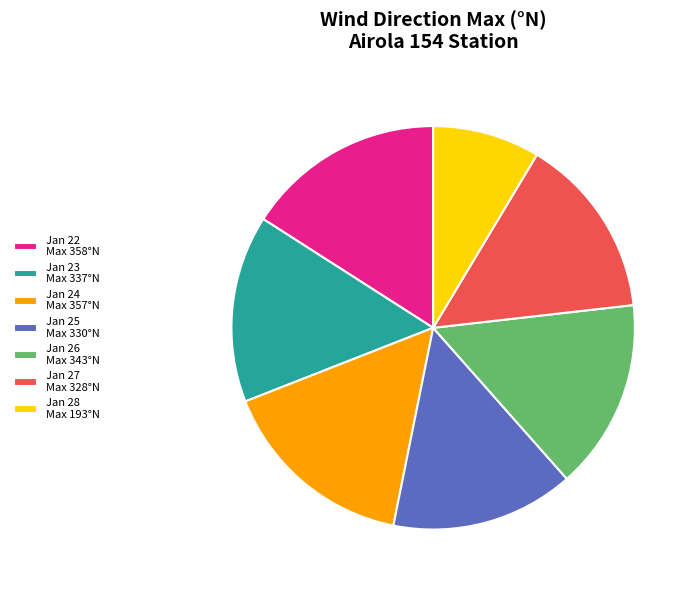

True or false: Jan 25 Max 330°N accounts for 15% of the total.

True